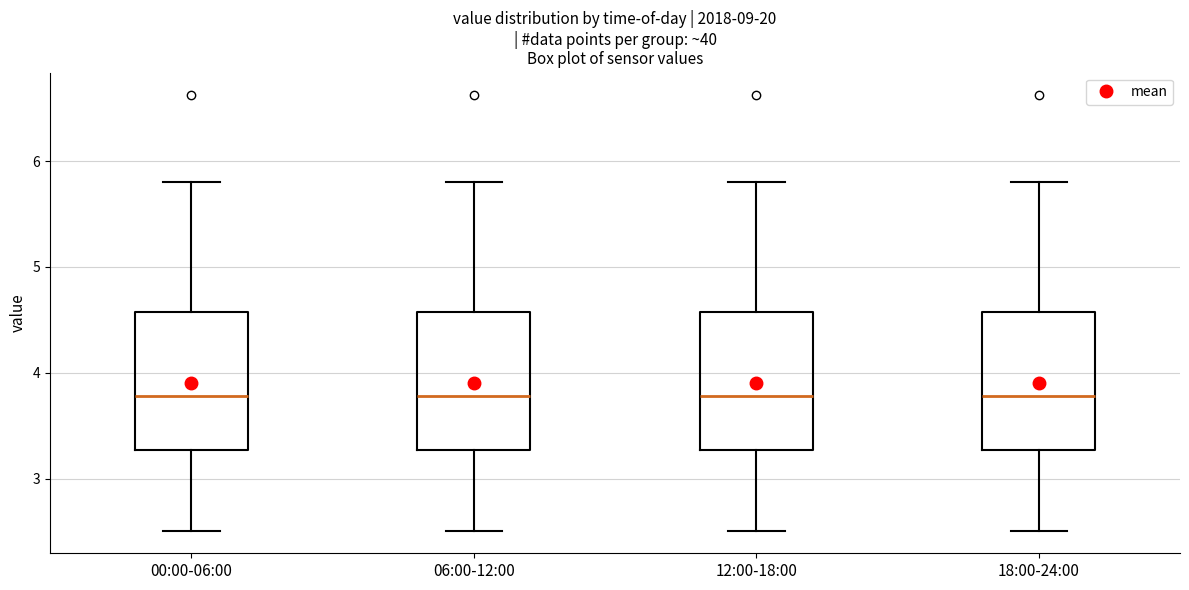

Reading left to right, read every box against the y-axis: the position of its median line, the range the box covers, and the ends of its whiskers. The values are not printed on the chart, so give them approximately, as read against the axis.

00:00-06:00: median 3.8, box 3.3 to 4.6, whiskers 2.5 to 5.8
06:00-12:00: median 3.8, box 3.3 to 4.6, whiskers 2.5 to 5.8
12:00-18:00: median 3.8, box 3.3 to 4.6, whiskers 2.5 to 5.8
18:00-24:00: median 3.8, box 3.3 to 4.6, whiskers 2.5 to 5.8